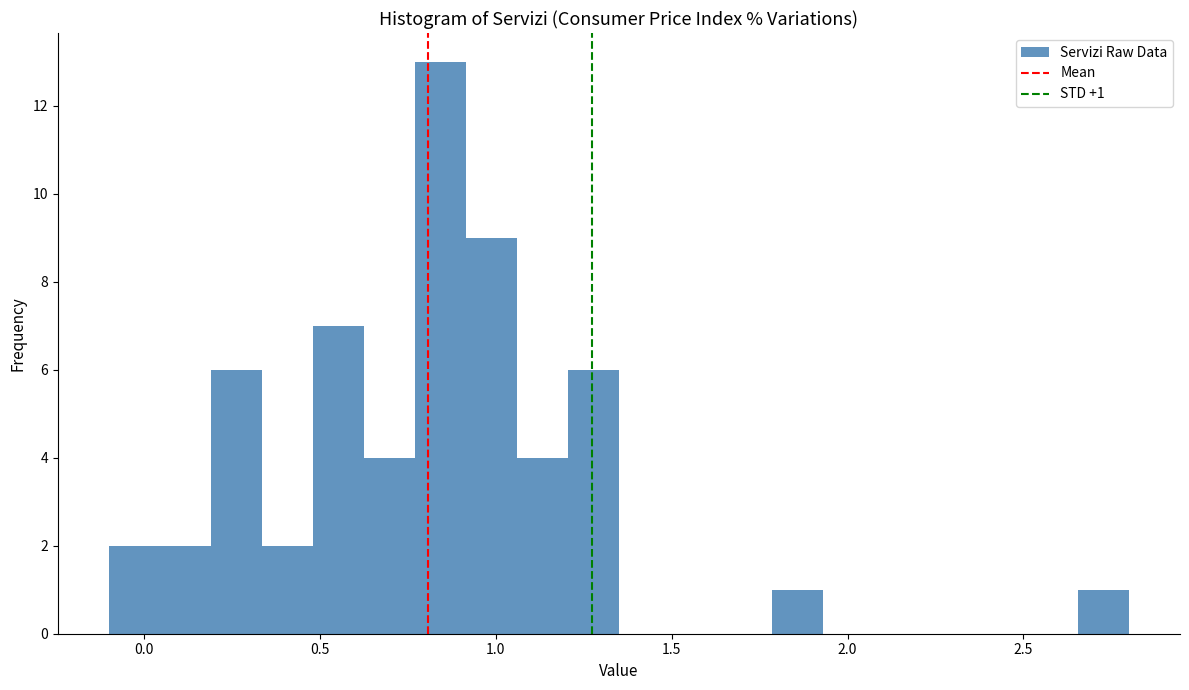

Read against the x-axis, roughly where is the centre of the tallest bar?

0.85